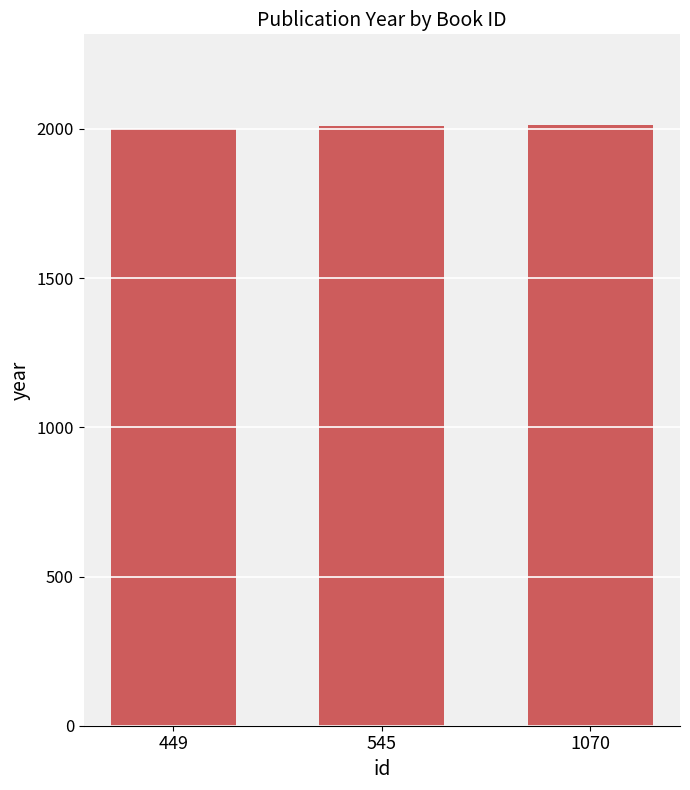

What is the minimum value shown in the chart?

2000